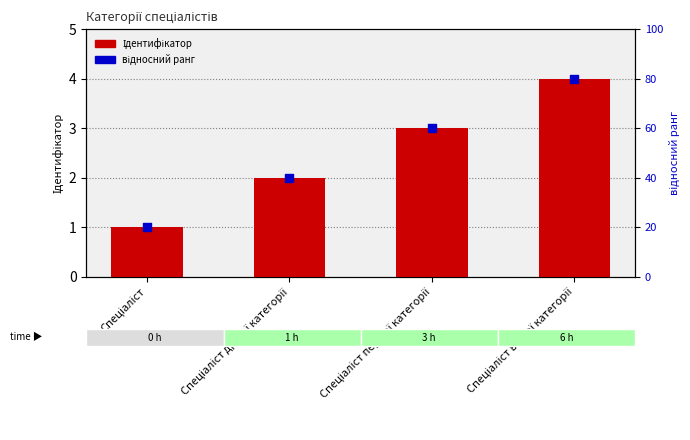

Which series reaches the maximum Y coordinate?

відносний ранг